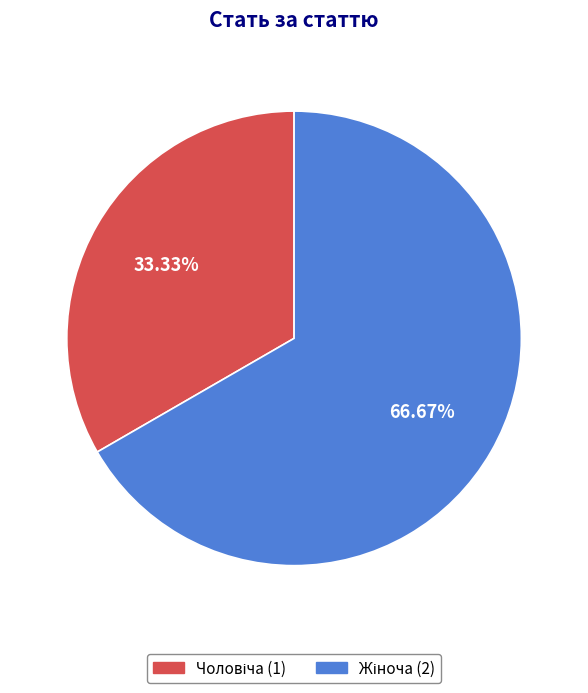

Does any single category account for the majority?

Yes